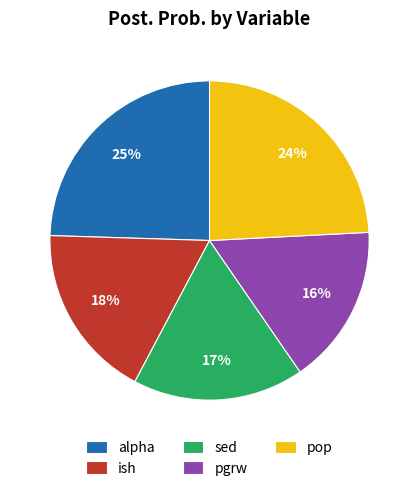

True or false: sed accounts for 17% of the total.

True